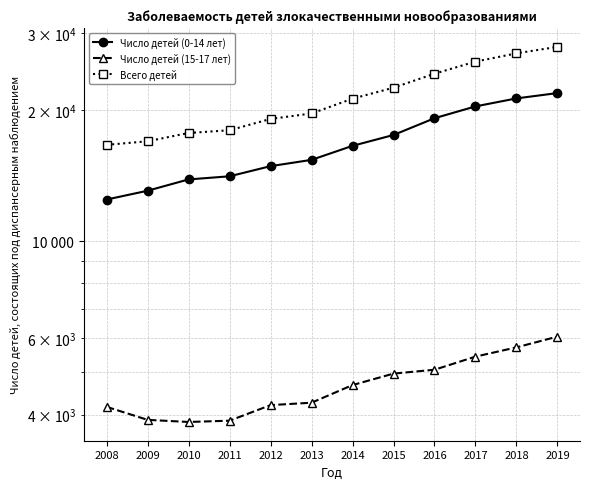

At how many categories does at least one series exceed 17224?

10